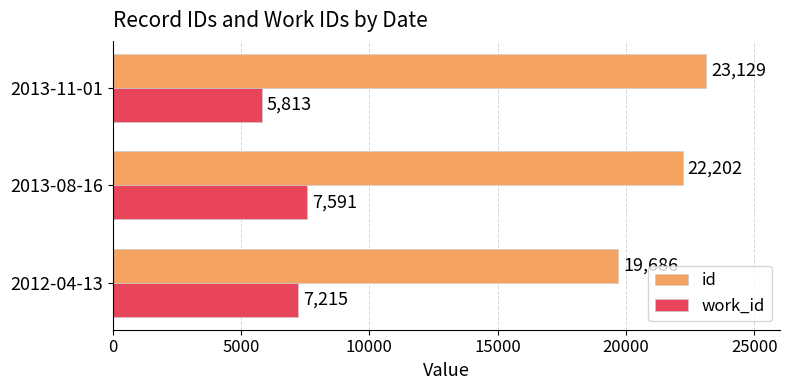

List the series in order of their peak value, lowest first.

work_id, id